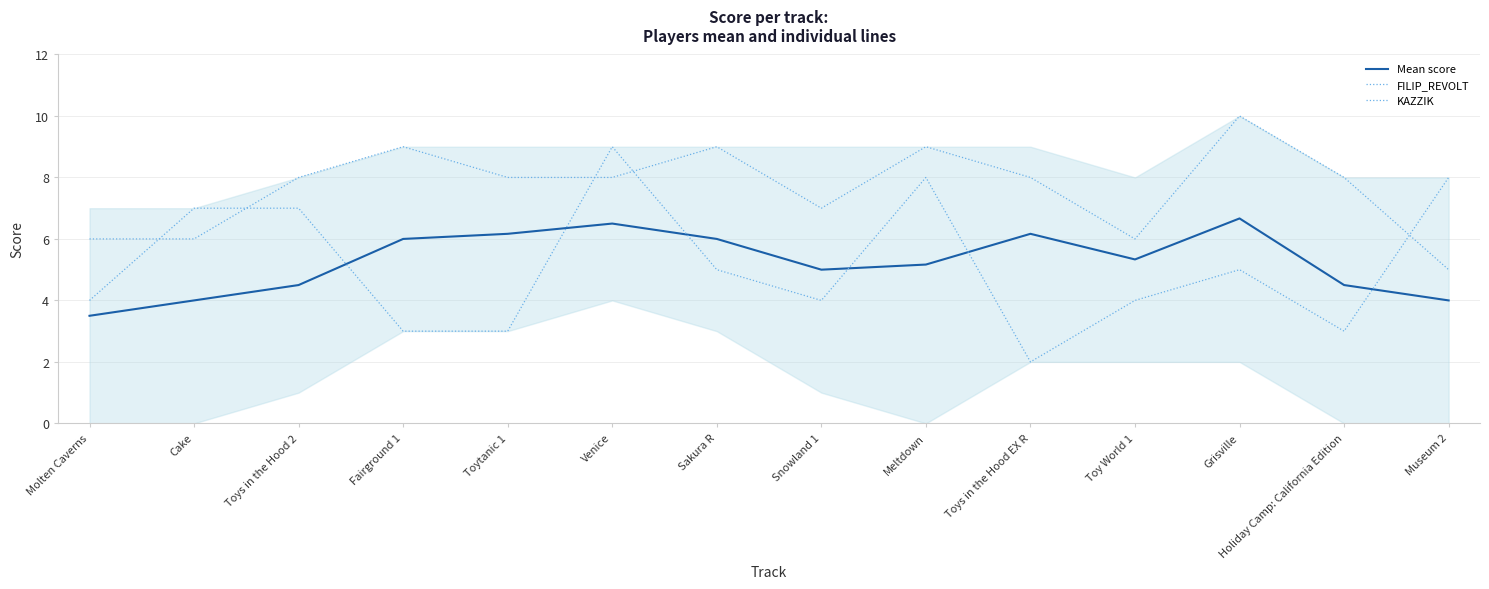

Is it true that Mean score equals 6.2 at Toys in the Hood EX R?

True